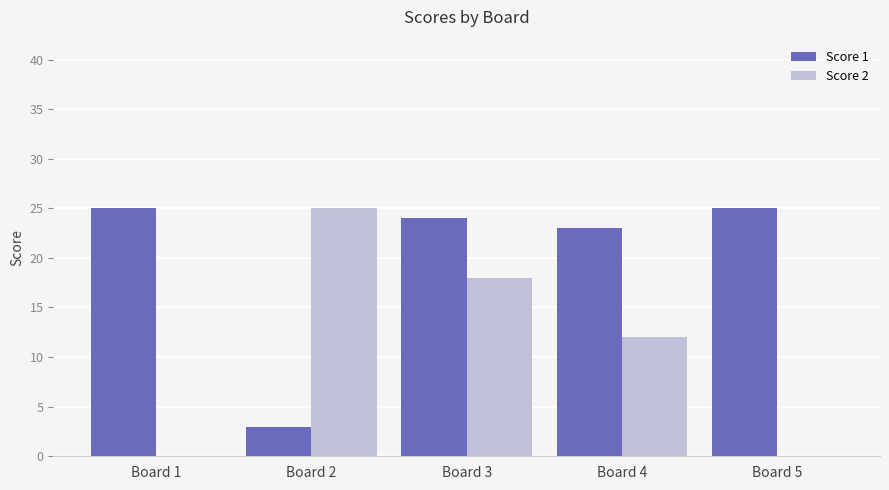

Which series changed the most between Board 1 and Board 4?

Score 2